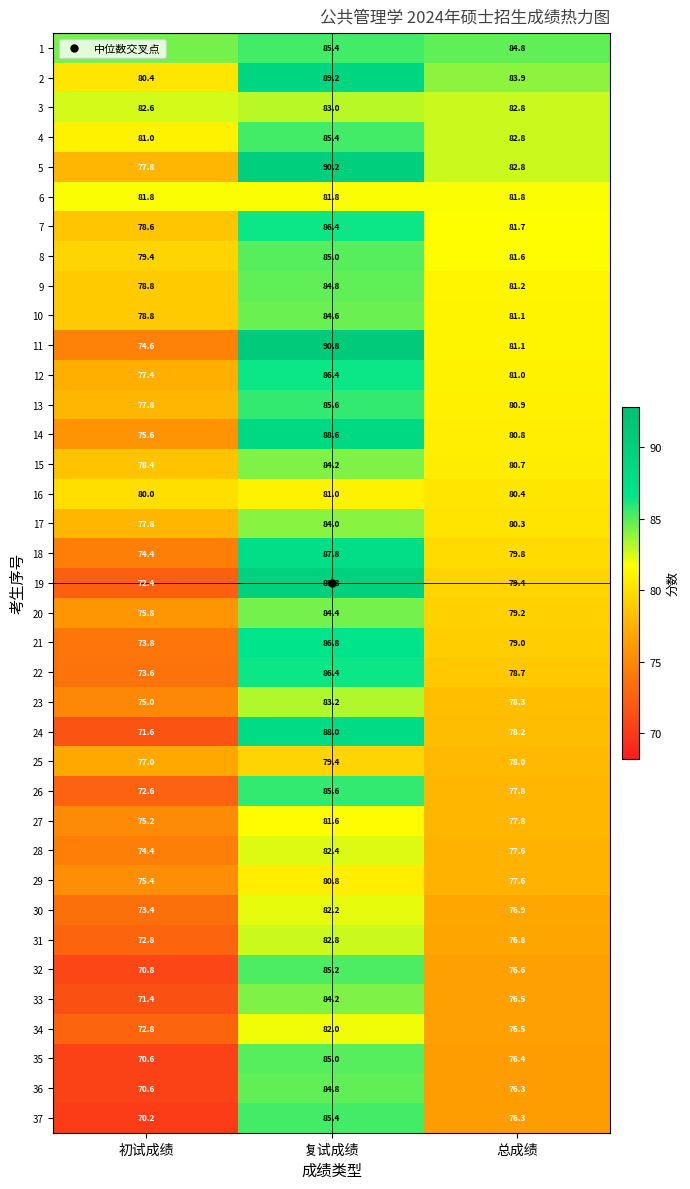

Count the number of data series in this chart.

37